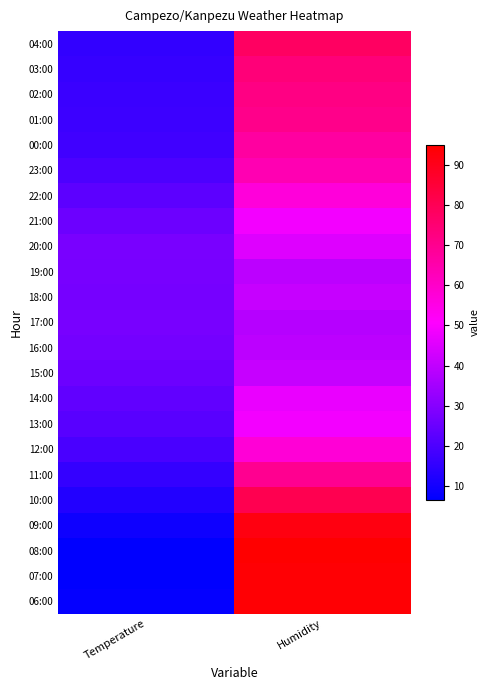

Which label corresponds to the largest value in the chart?

Humidity